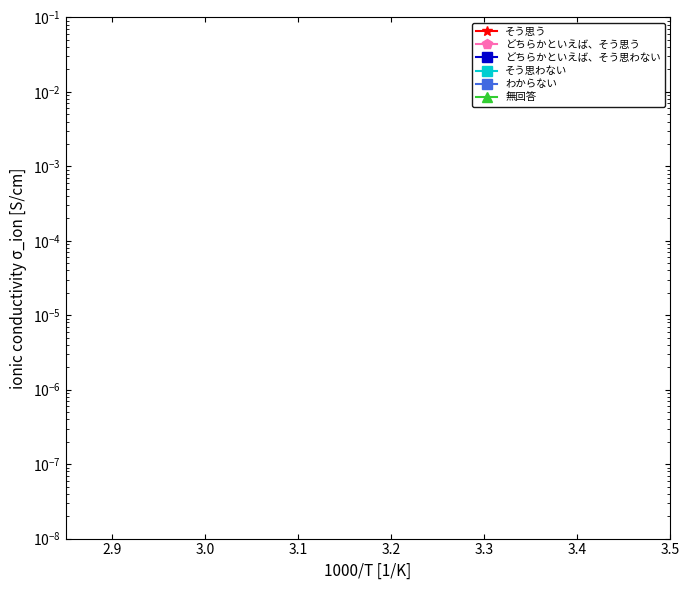

True or false: わからない has more than 0 points higher than both neighbors.

True